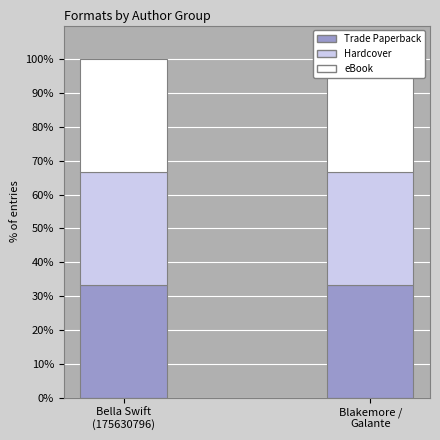

The Hardcover series shows 3 at Megan Frazer Blakemore / Cecilia Galante. True or false?

False